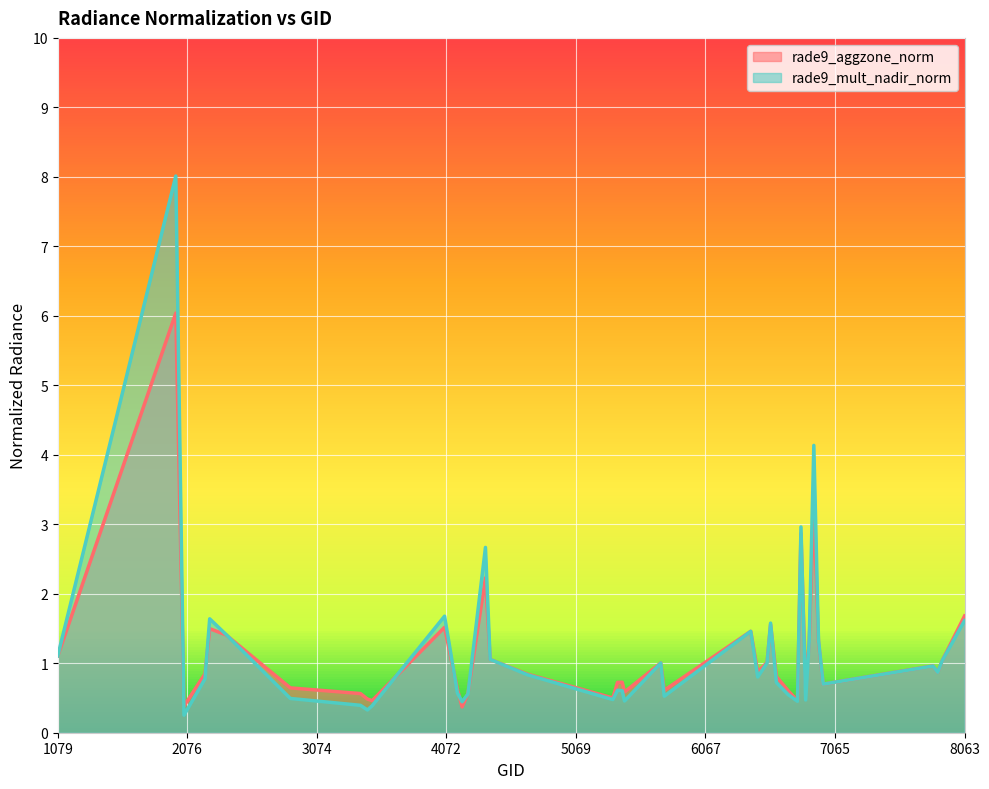

How many interior local peaks does the rade9_mult_nadir_norm series have?

11